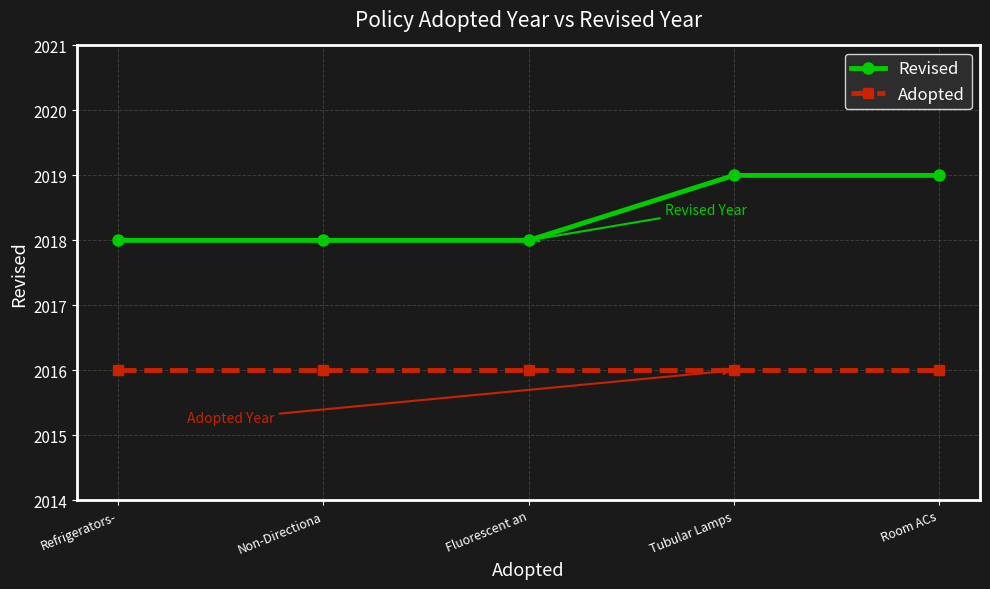

What is the total value across all series at Tubular Lamps?

4035